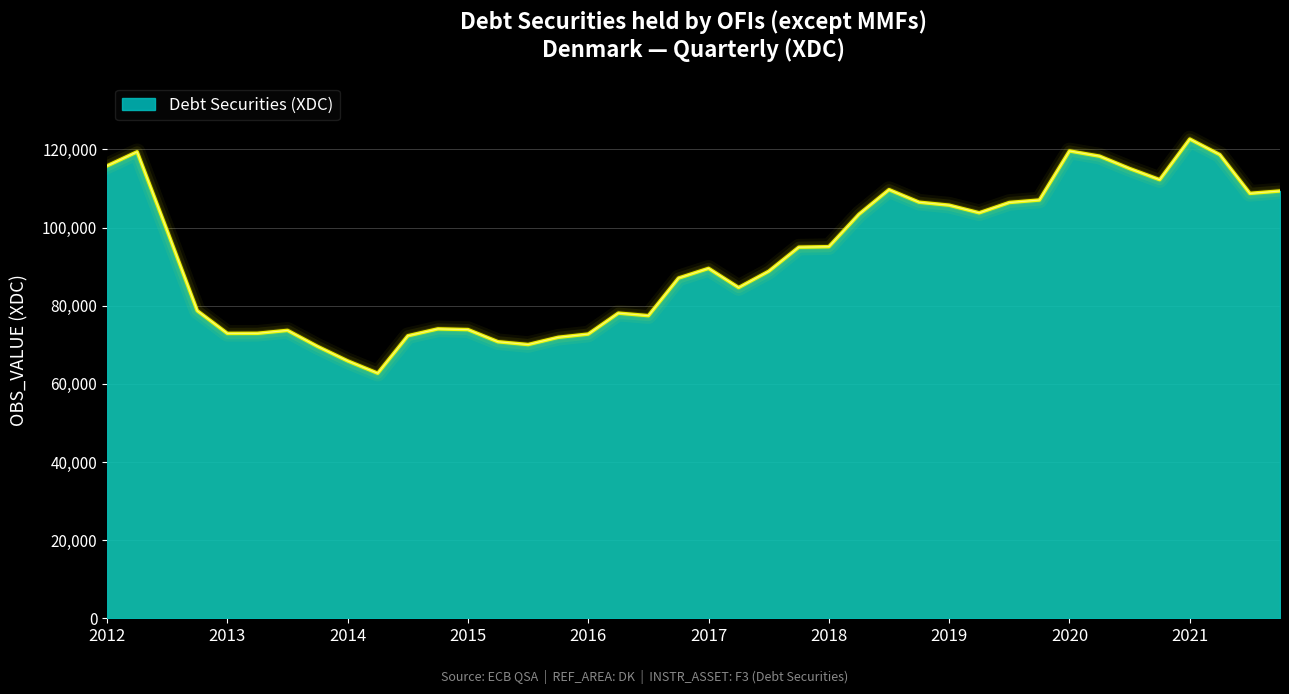

What is the smallest value displayed?

62722